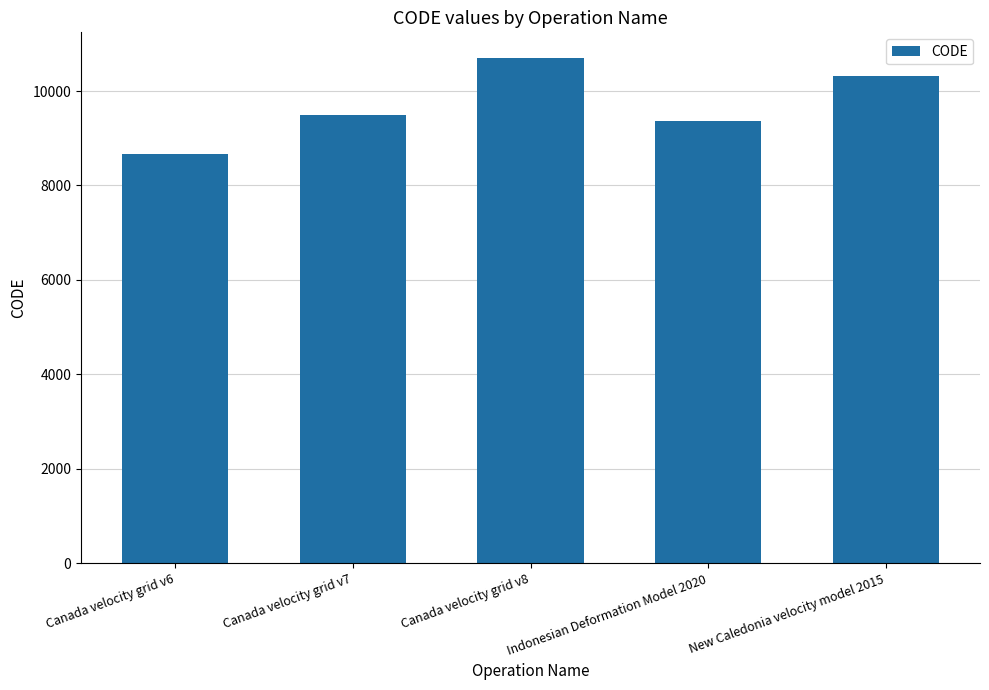

Is it true that the value at Canada velocity grid v8 is 10707?

True